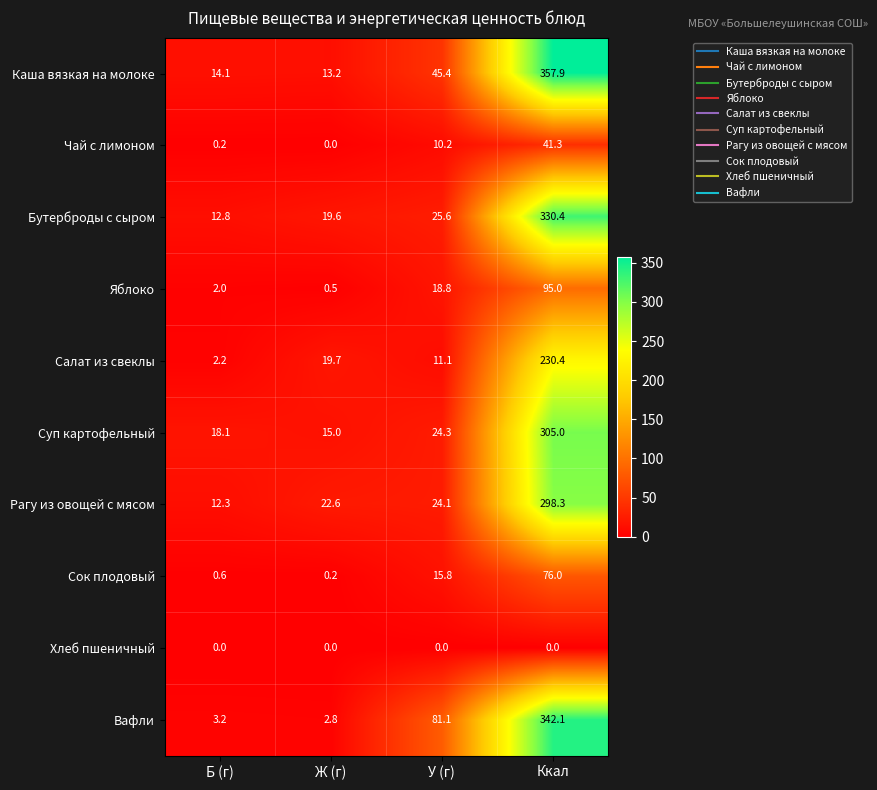

Is the value of Салат из свеклы at У (г) greater than the value of Бутерброды с сыром at Ж (г)?

No